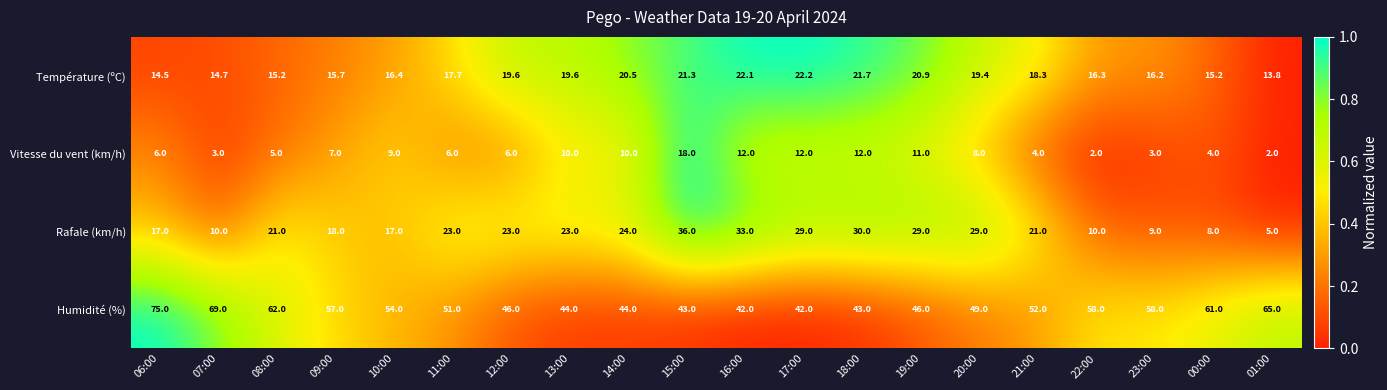

True or false: Humidité (%) has a value of 52.0 at 21:00.

True